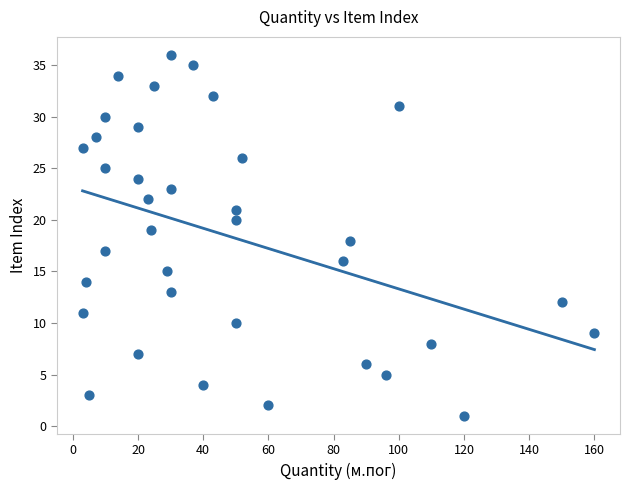

What is the range of Y values (max minus min)?

35